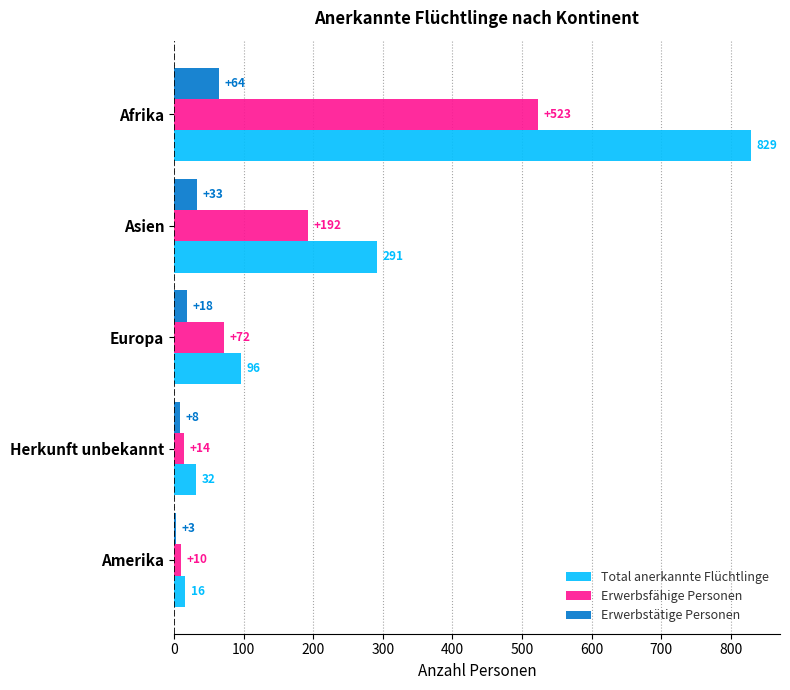

List the labels in order of Erwerbsfähige Personen value, smallest first.

Amerika, Herkunft unbekannt, Europa, Asien, Afrika